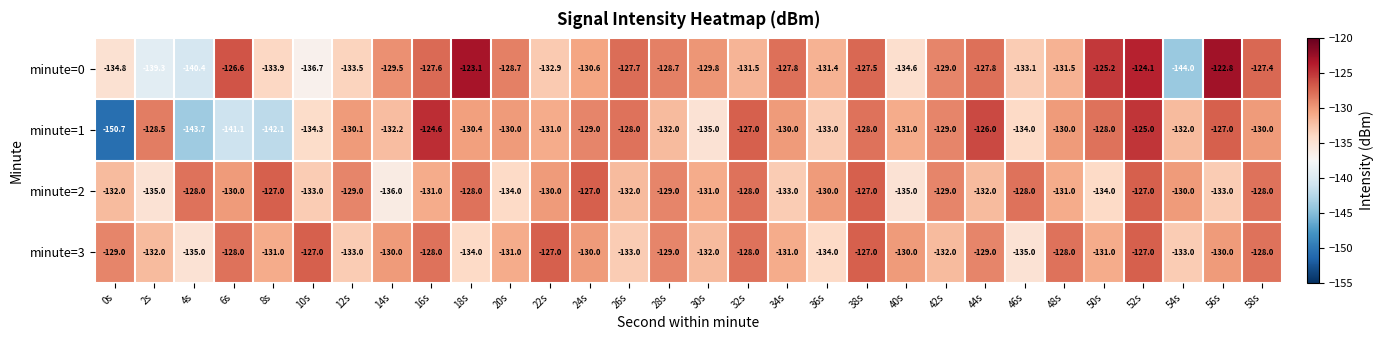

What is the minimum value shown in the chart?

-150.7